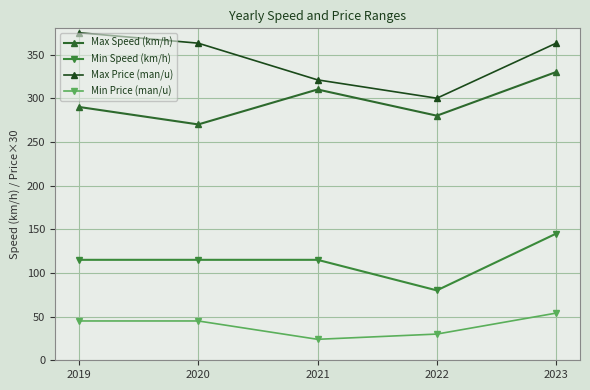

The Min Speed (km/h) series shows 89 at 2023. True or false?

False